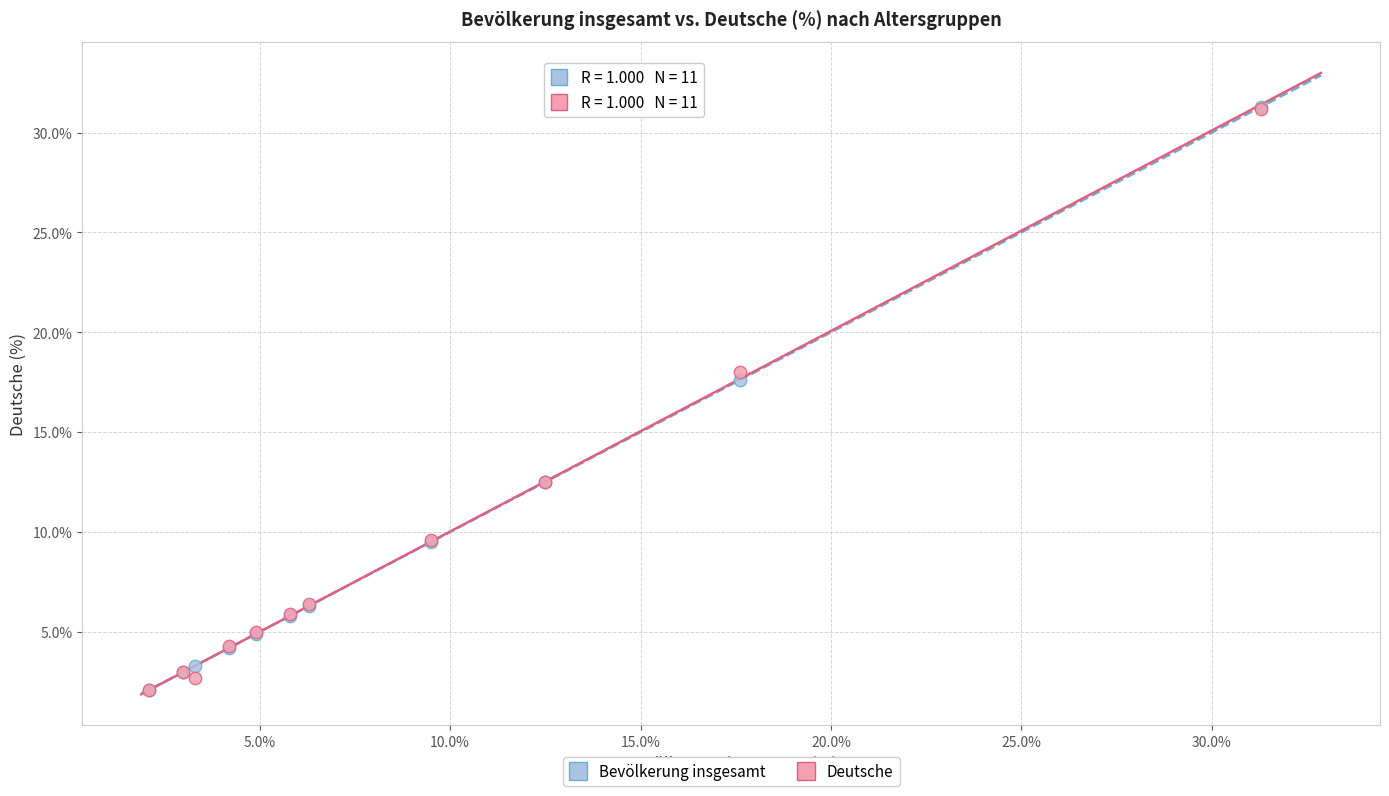

In the Bevölkerung insgesamt series, what Y value is closest to 16?

17.6